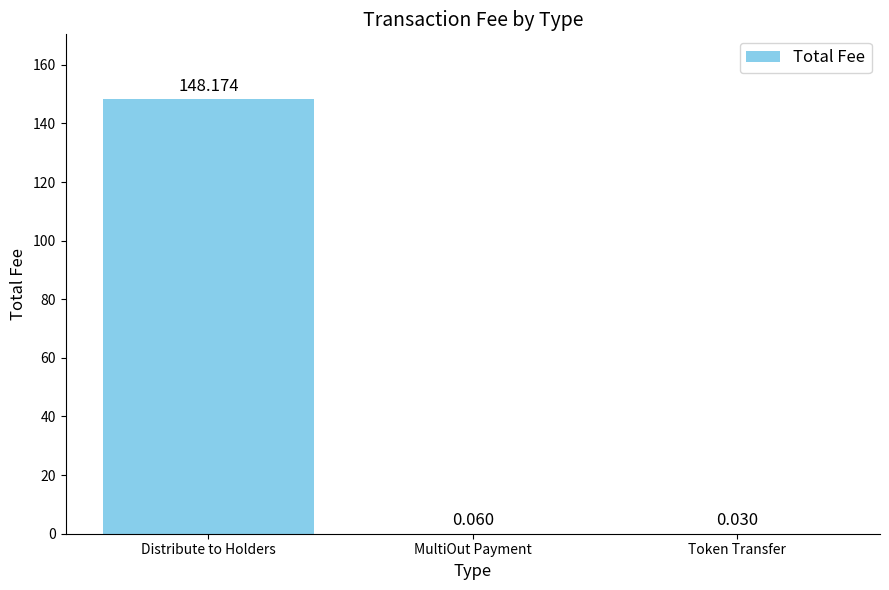

Between MultiOut Payment and Token Transfer, which is larger?

MultiOut Payment